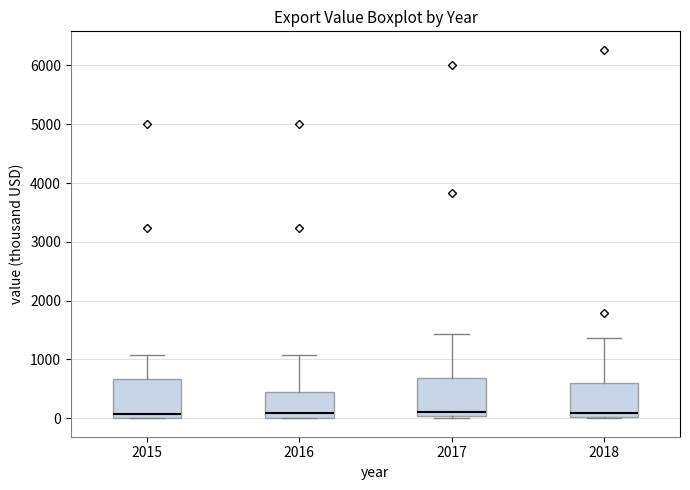

Reading left to right, read every box against the y-axis: the position of its median line, the range the box covers, and the ends of its whiskers. The values are not printed on the chart, so give them approximately, as read against the axis.

2015: median 100, box 0 to 700, whiskers 0 to 1100
2016: median 100, box 0 to 400, whiskers 0 to 1100
2017: median 100, box 0 to 700, whiskers 0 (just below the box's lower edge) to 1400
2018: median 100, box 0 to 600, whiskers 0 to 1400